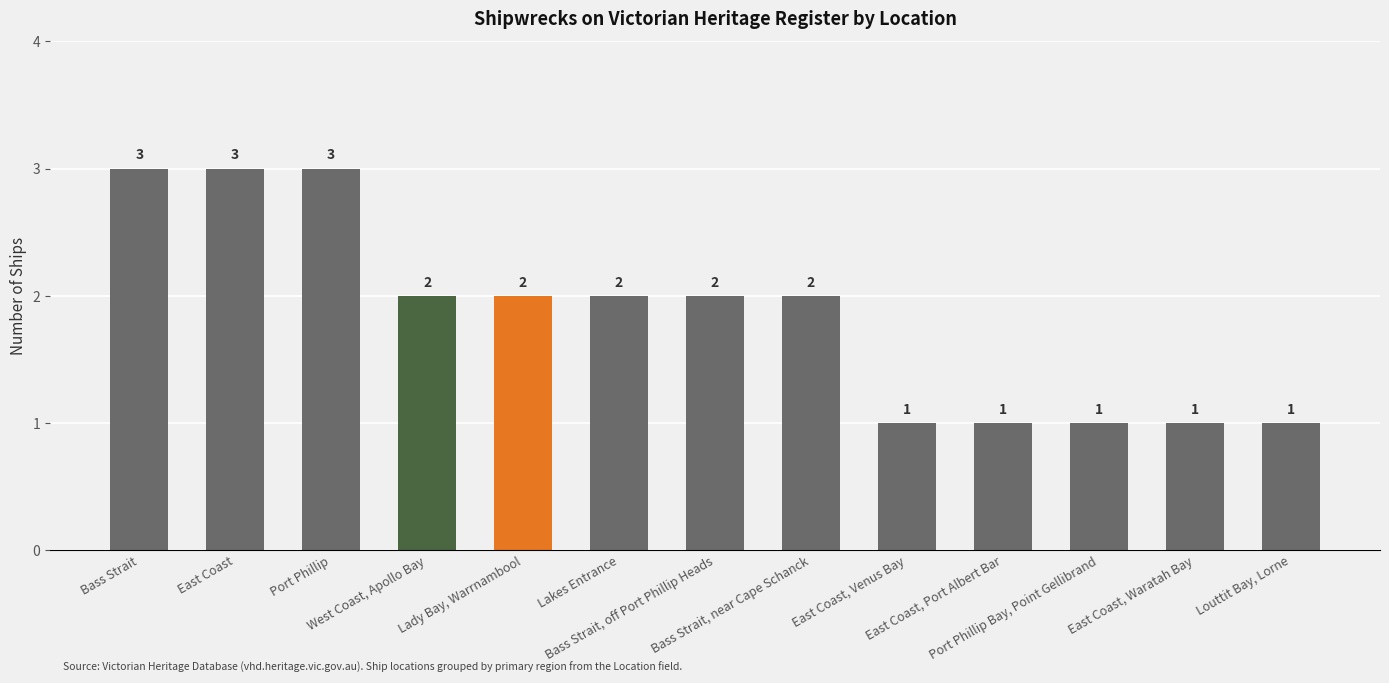

How many values are between 1 and 2?

10